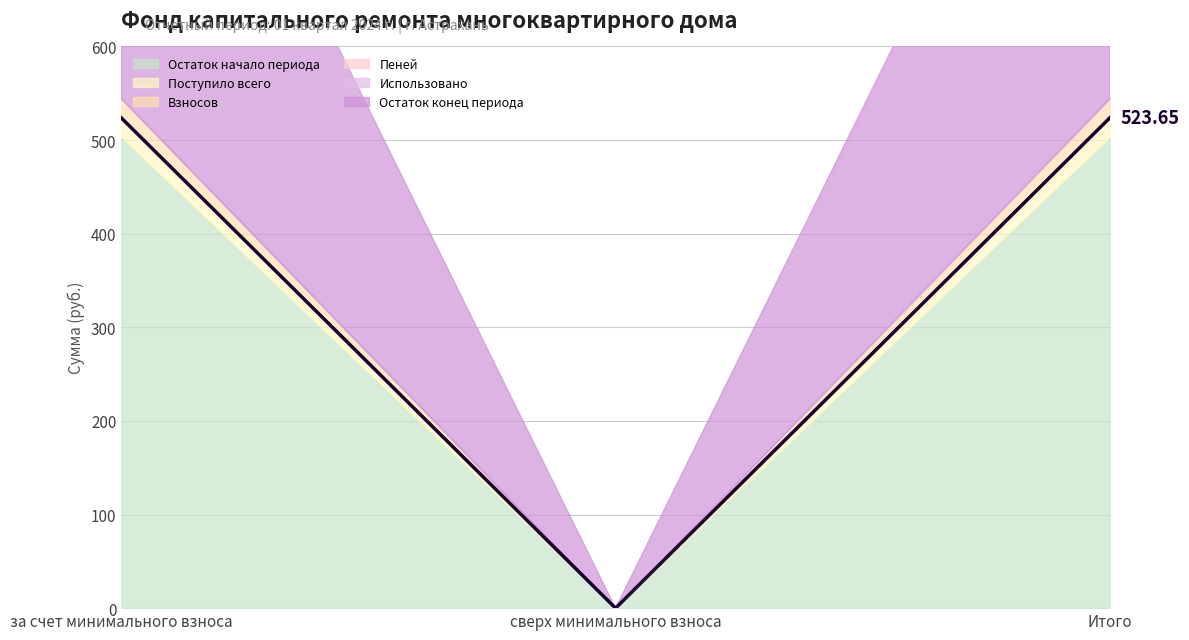

At which category is the sum across all series the highest?

за счет минимального взноса